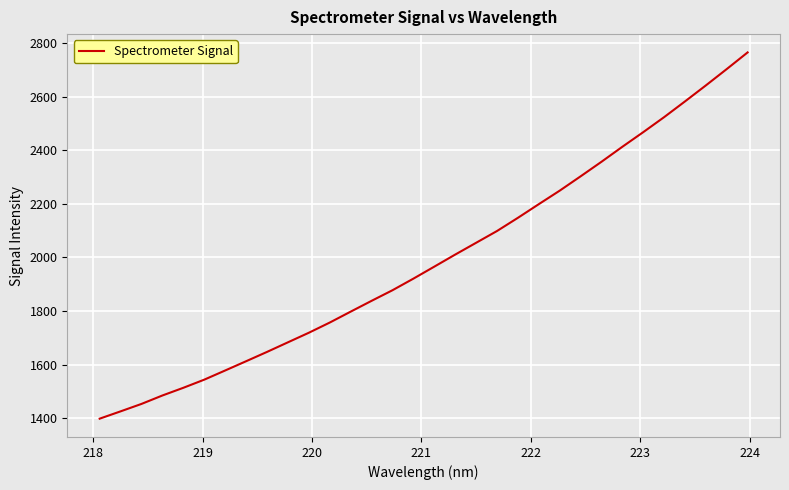

What is the smallest value displayed?

1397.7